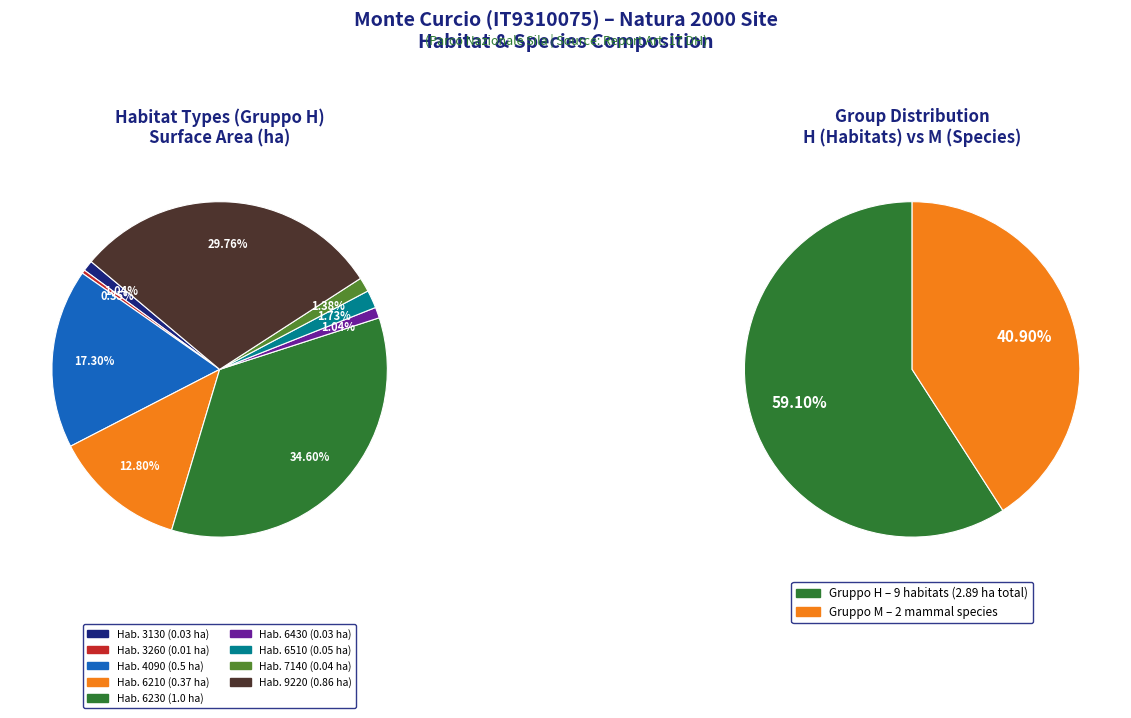

Rank the categories by value from highest to lowest.

6230, 9220, 4090, 6210, 6510, 7140, 3130, 6430, 3260